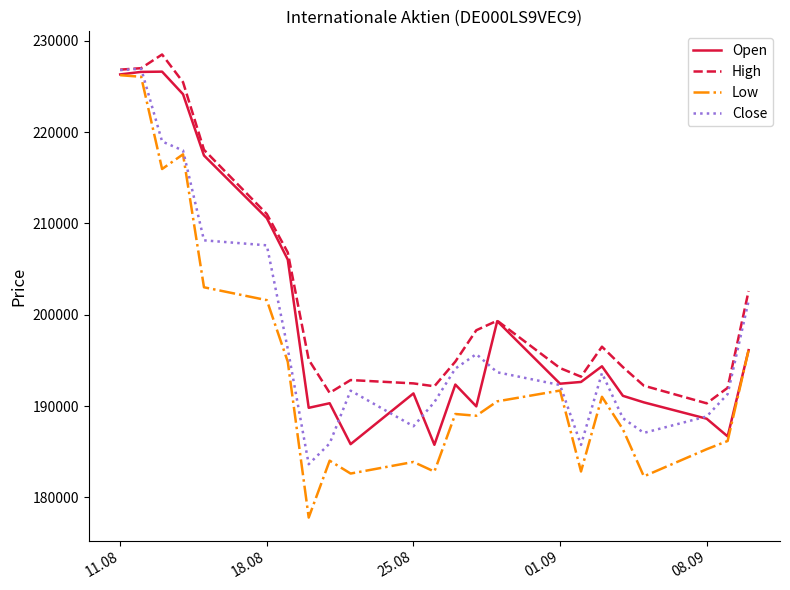

Which series has the largest total across all categories?

High